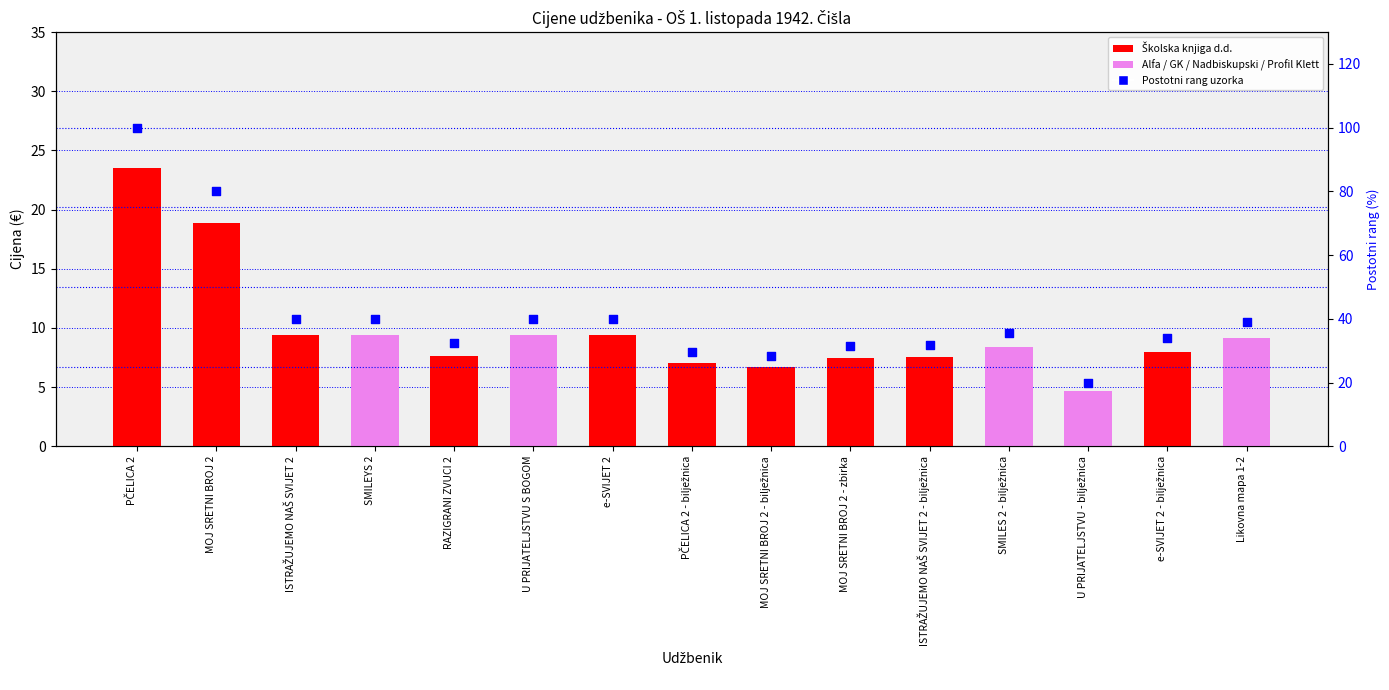

Which series has the largest total across all categories?

postotni rang (0-100)